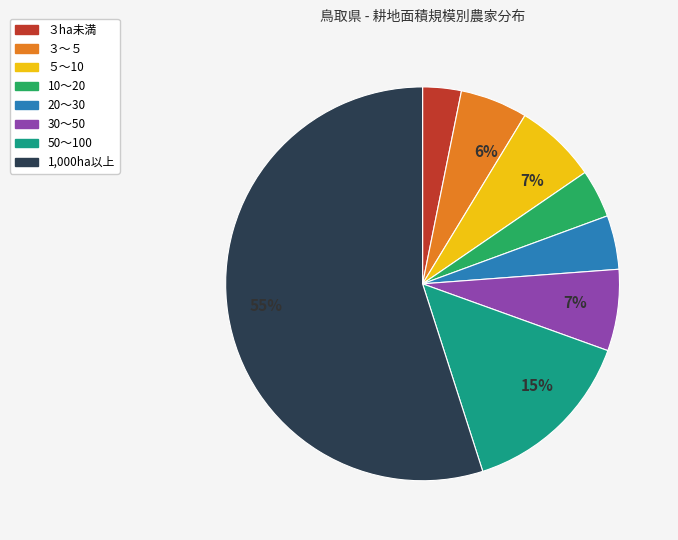

Which category has the biggest portion of the pie?

1,000ha以上